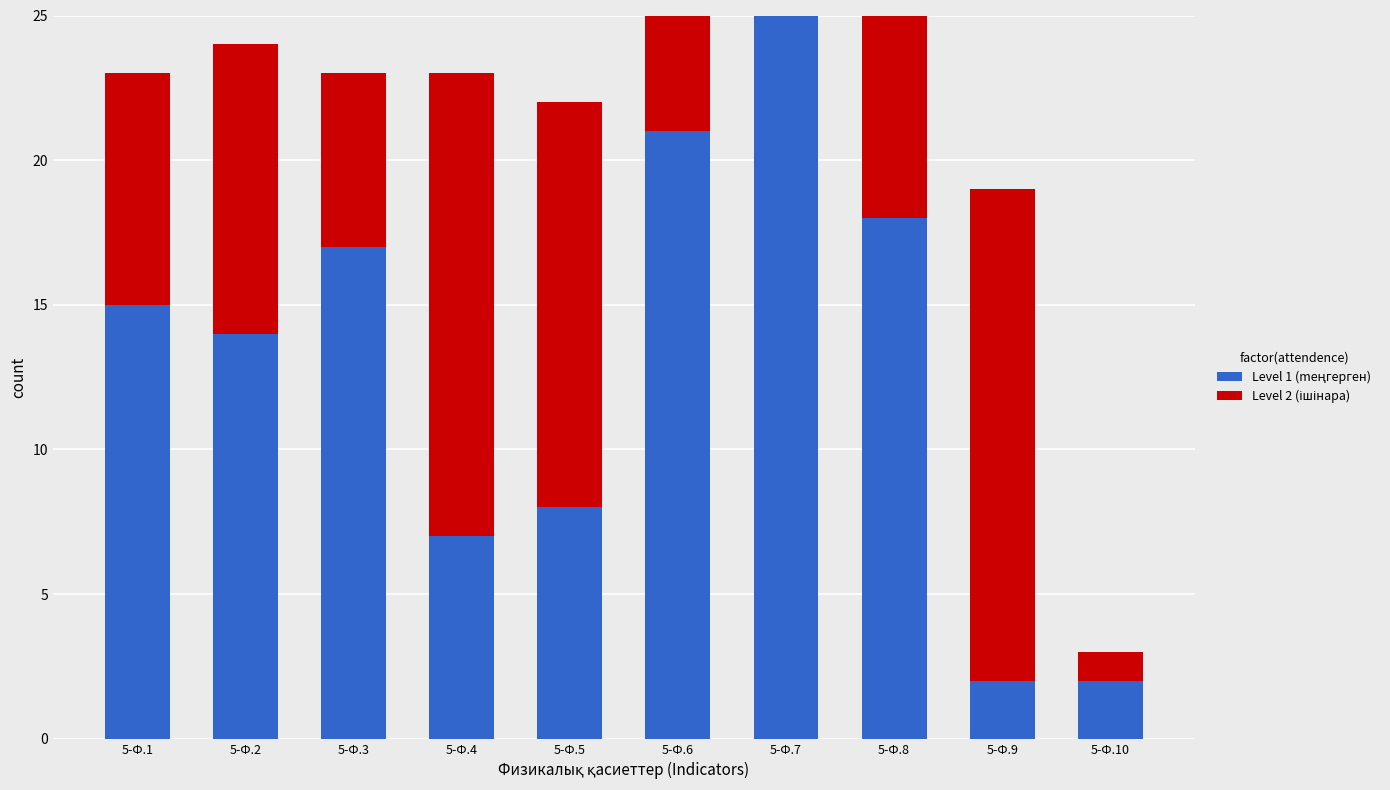

What is the difference between the Level 2 (ішінара) values at 5-Ф.4 and 5-Ф.3?

10